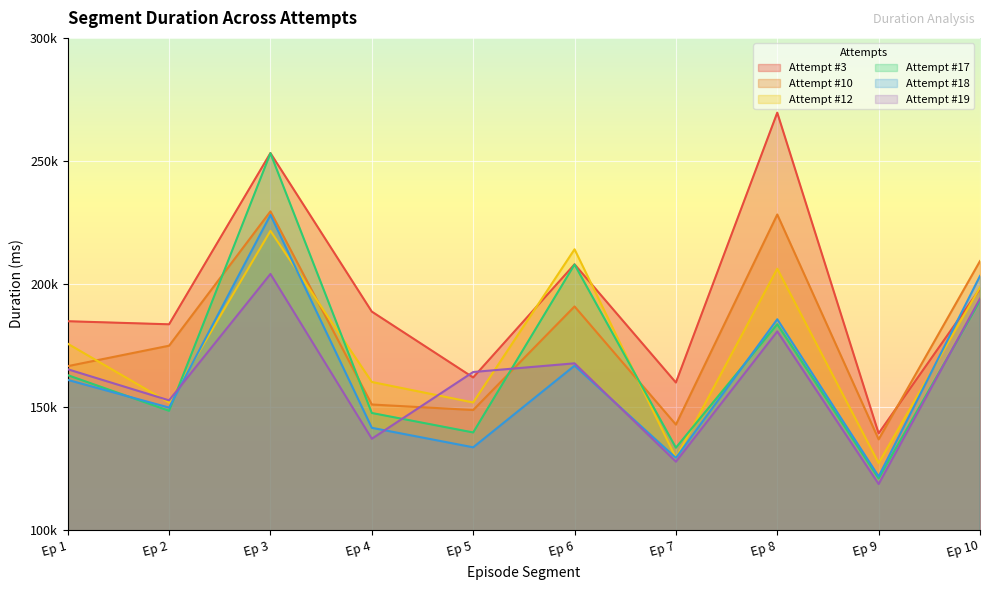

In Attempt #19, how many points are higher than both neighbors (excluding endpoints)?

3